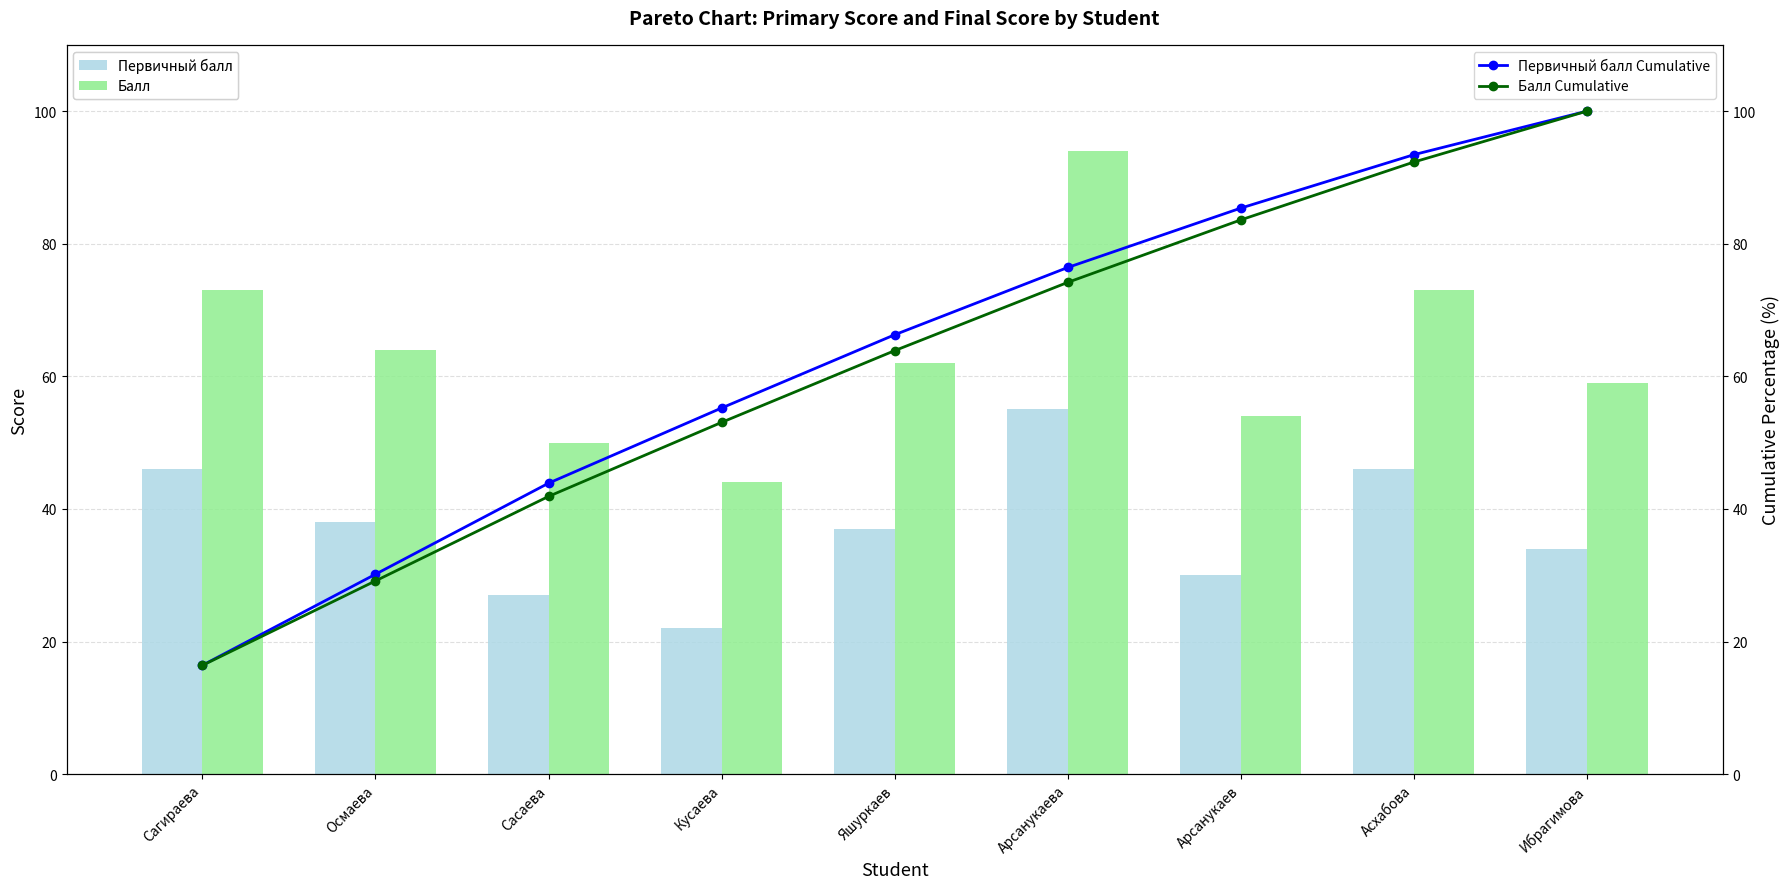

True or false: Первичный балл Cumulative has a value of 66.3 at Яшуркаев.

True